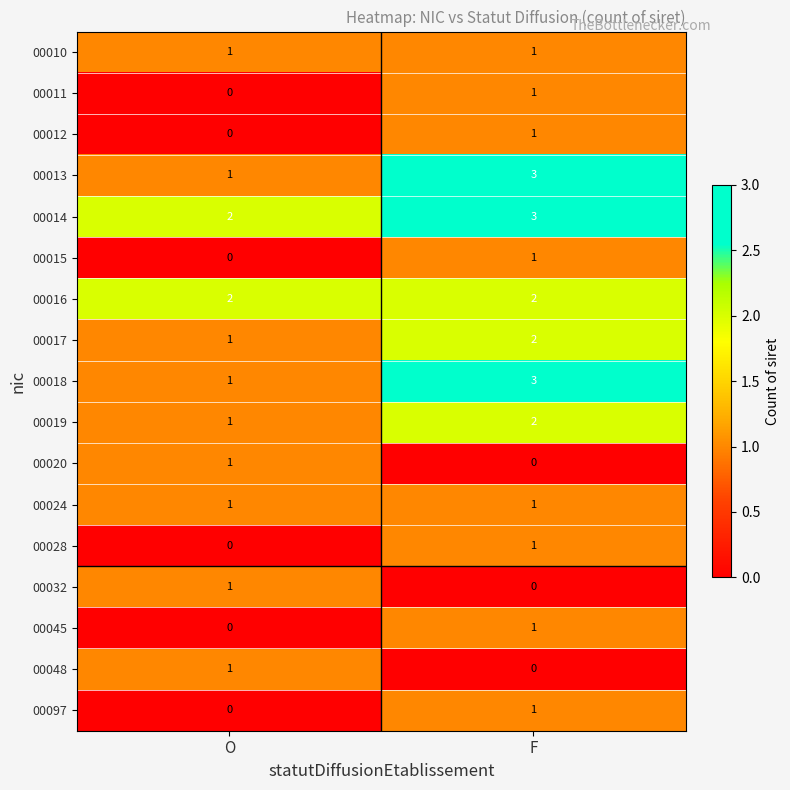

How many series are shown in this chart?

17